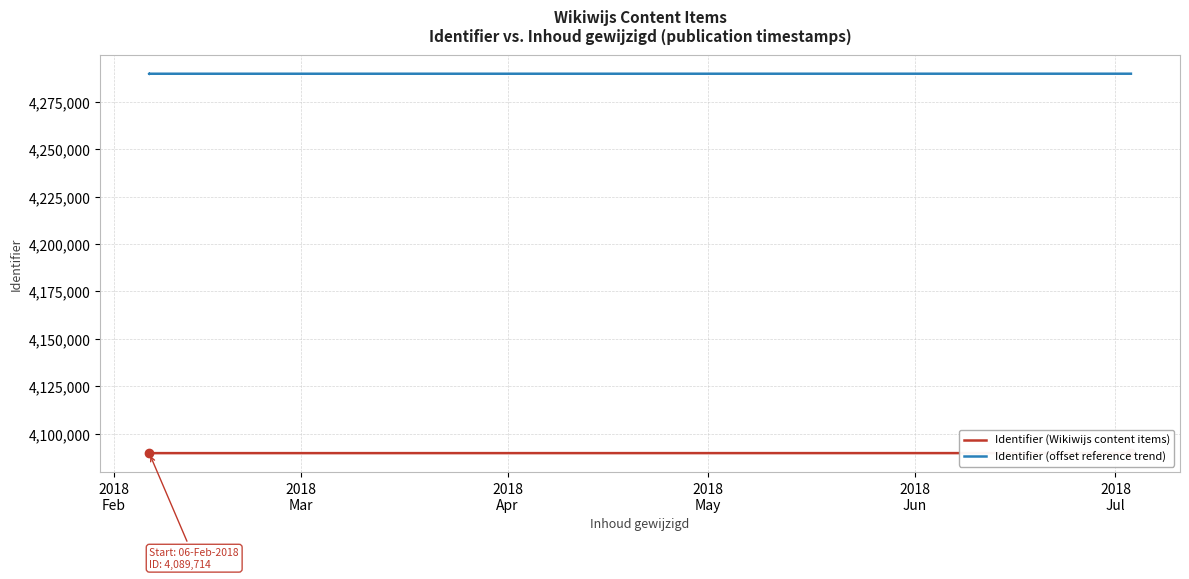

Is it true that Identifier (Wikiwijs content items) equals 4089721 at 2018
Jul?

True